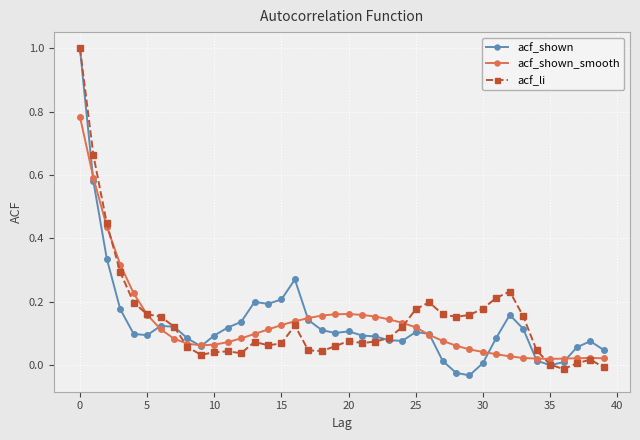

What is the highest value of the acf_shown series?

1.0